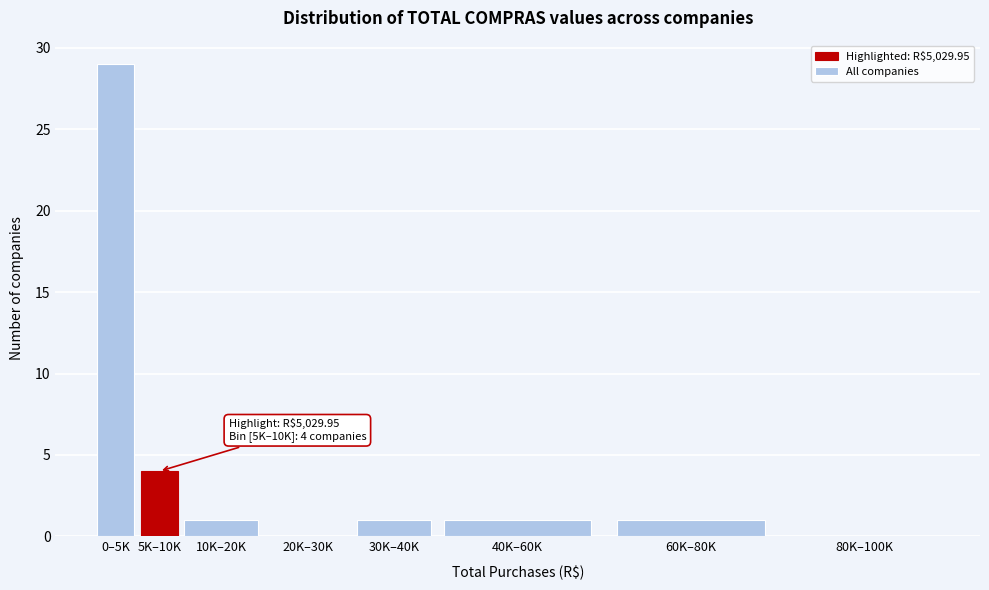

Reading right to left, transcribe all the data shown in this chart.

80K–100K=0	60K–80K=1	40K–60K=1	30K–40K=1	20K–30K=0	10K–20K=1	5K–10K=4	0–5K=29